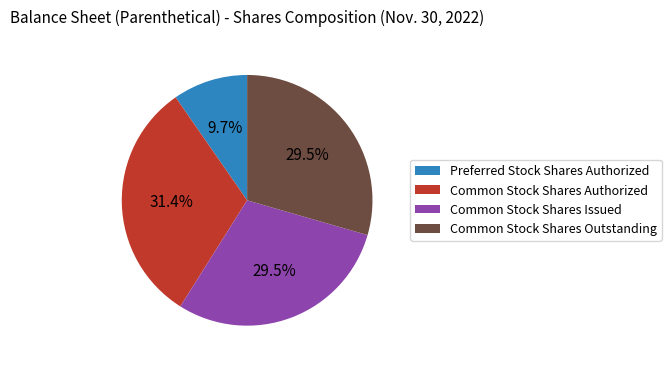

What percentage is the Common Stock Shares Authorized slice, to the nearest percent?

31%